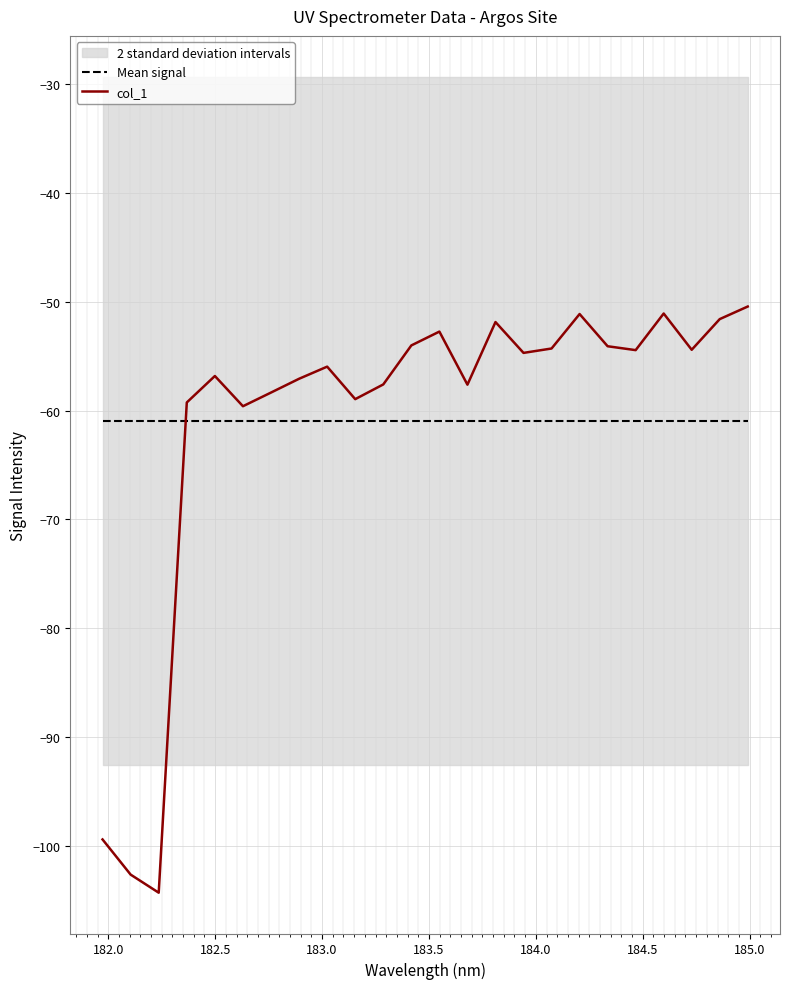

How many interior local valleys does the col_1 series have?

7